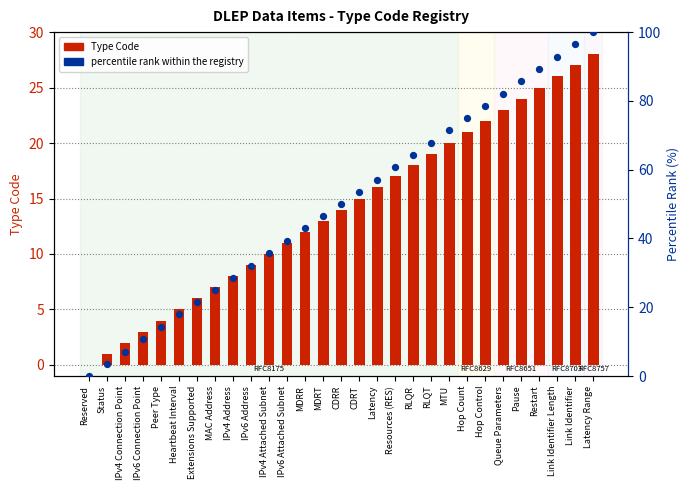

Which series has the largest total across all categories?

percentile rank within the registry